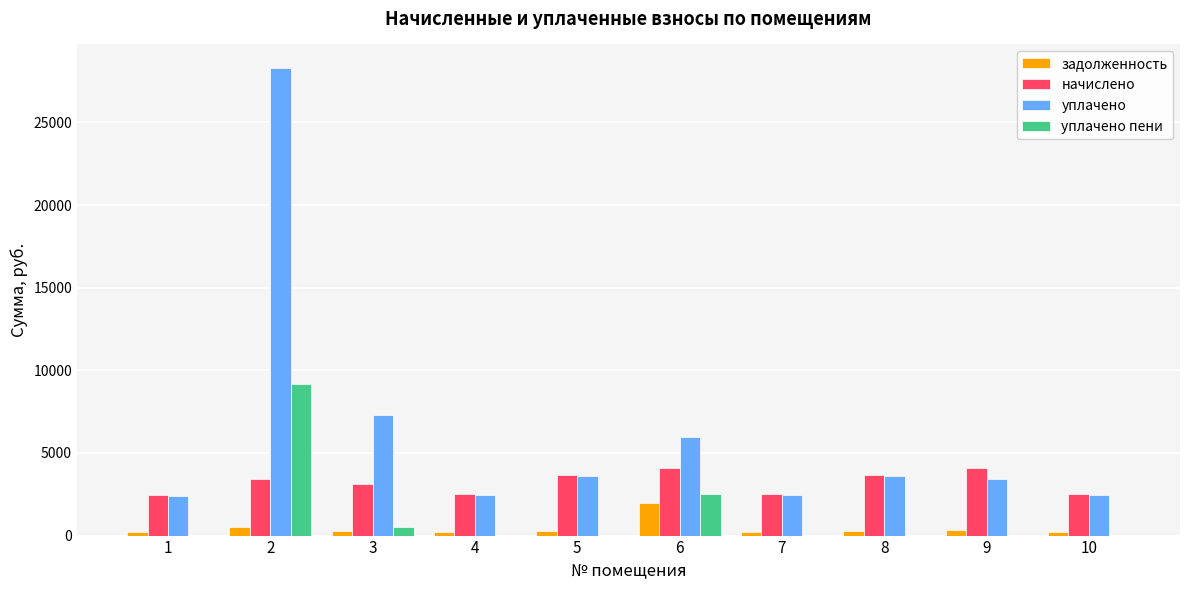

How many distinct data groups are displayed?

4